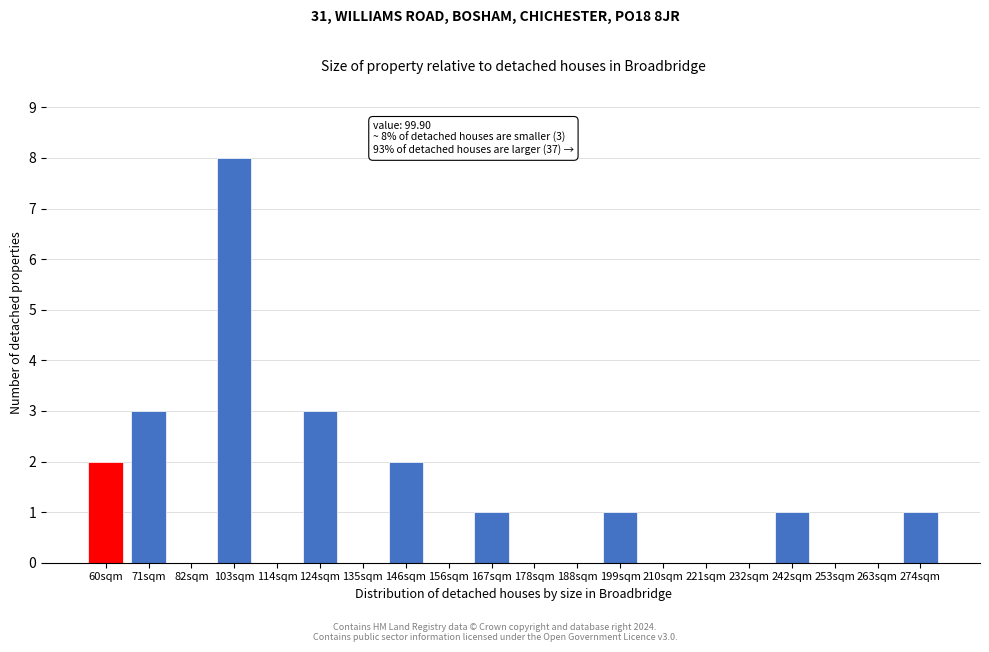

Reading left to right, transcribe all the data shown in this chart.

60sqm=2	71sqm=3	82sqm=0	103sqm=8	114sqm=0	124sqm=3	135sqm=0	146sqm=2	156sqm=0	167sqm=1	178sqm=0	188sqm=0	199sqm=1	210sqm=0	221sqm=0	232sqm=0	242sqm=1	253sqm=0	263sqm=0	274sqm=1